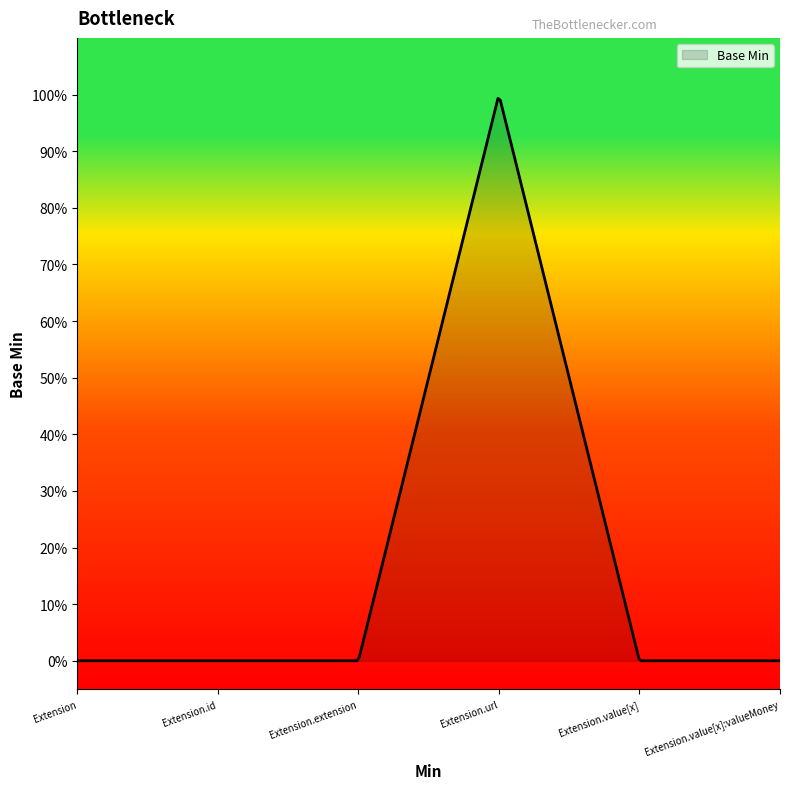

Does the chart have visible grid lines?

No